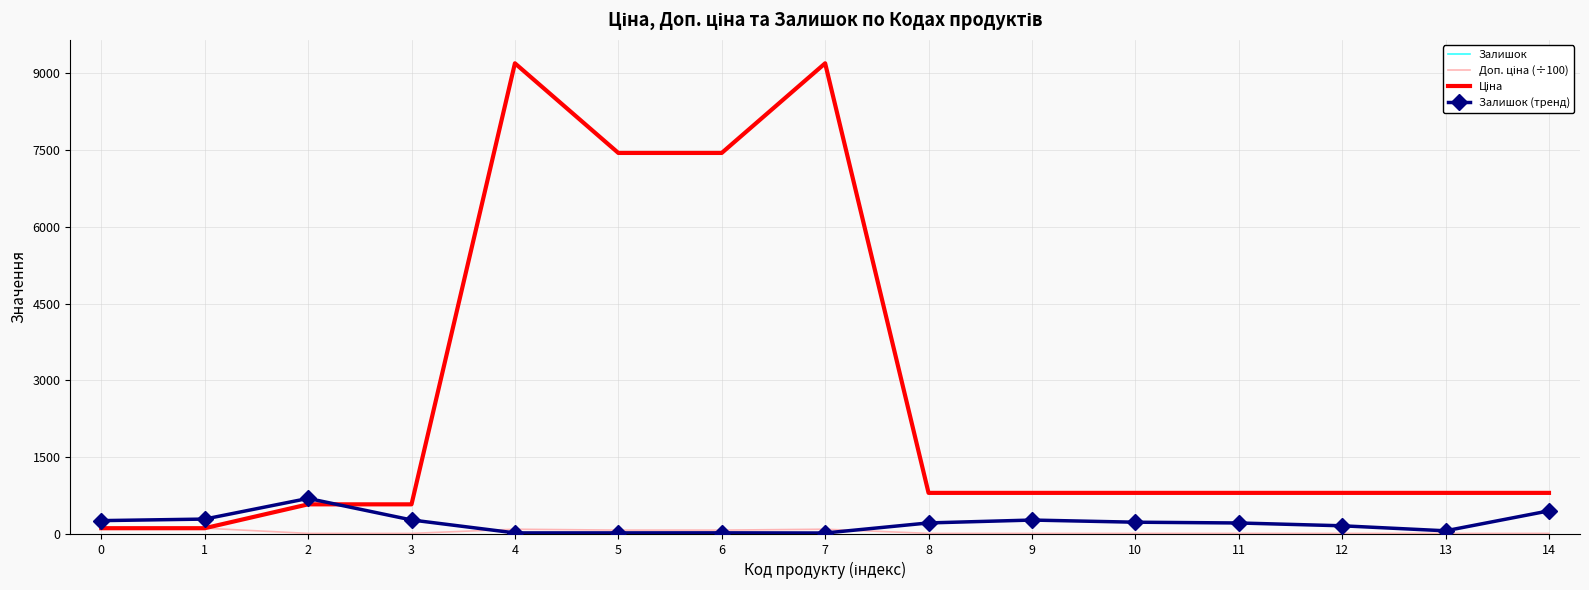

The Доп. ціна (÷100) series shows 111.8 at 0. True or false?

True